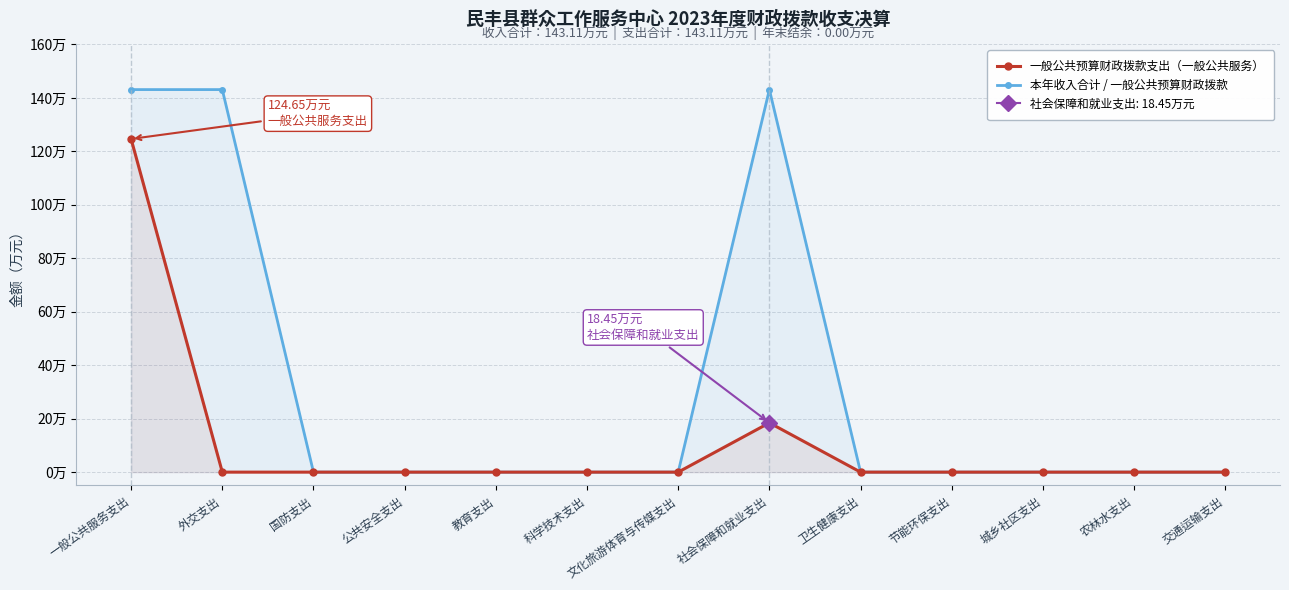

Which series has the largest total across all categories?

本年收入合计 / 一般公共预算财政拨款